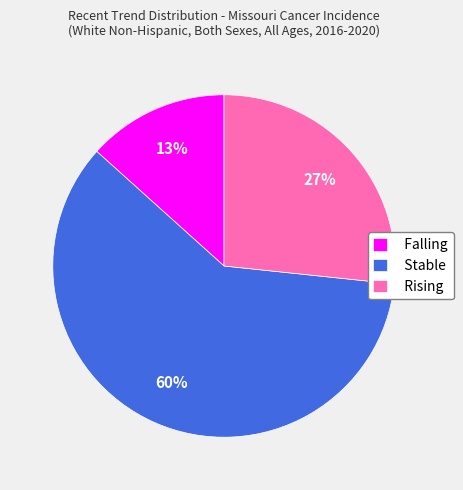

To the nearest percent, what is the difference between the largest and smallest slice percentages?

47%